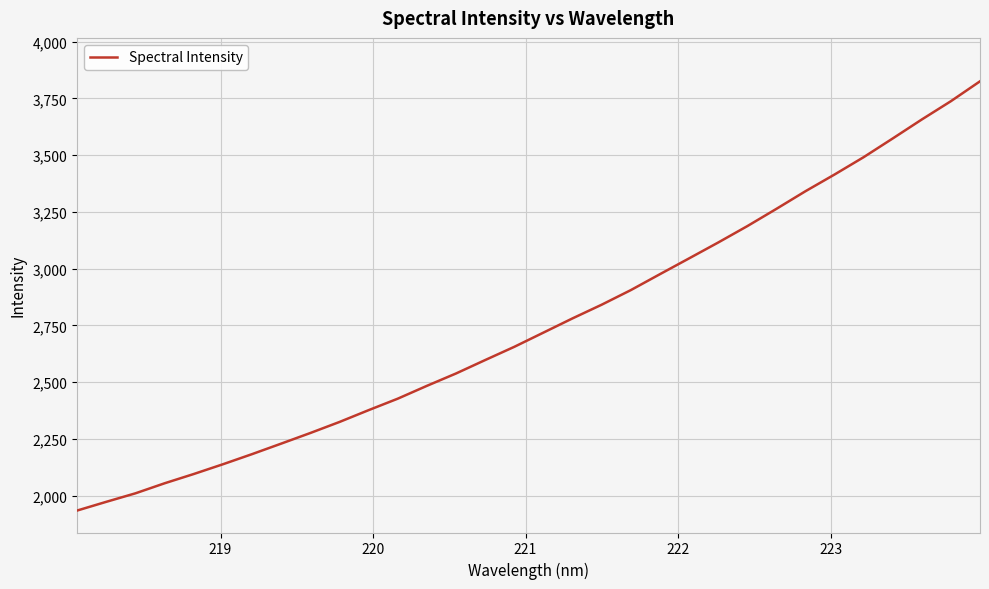

What is the greatest value displayed?

3825.5